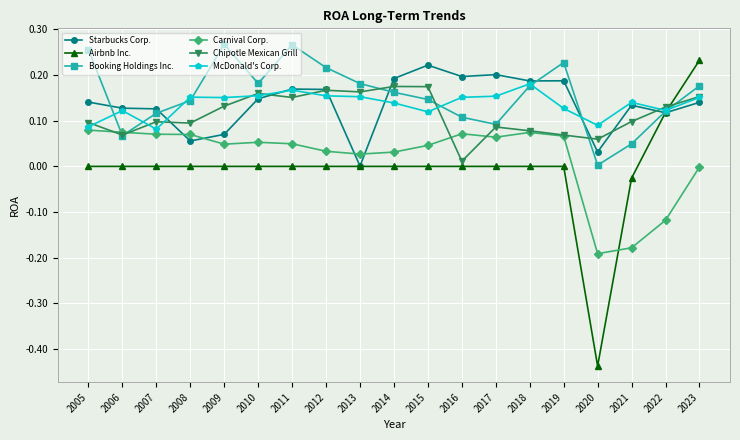

After their last crossing, which series has the higher values: Starbucks Corp. or Booking Holdings Inc.?

Booking Holdings Inc.